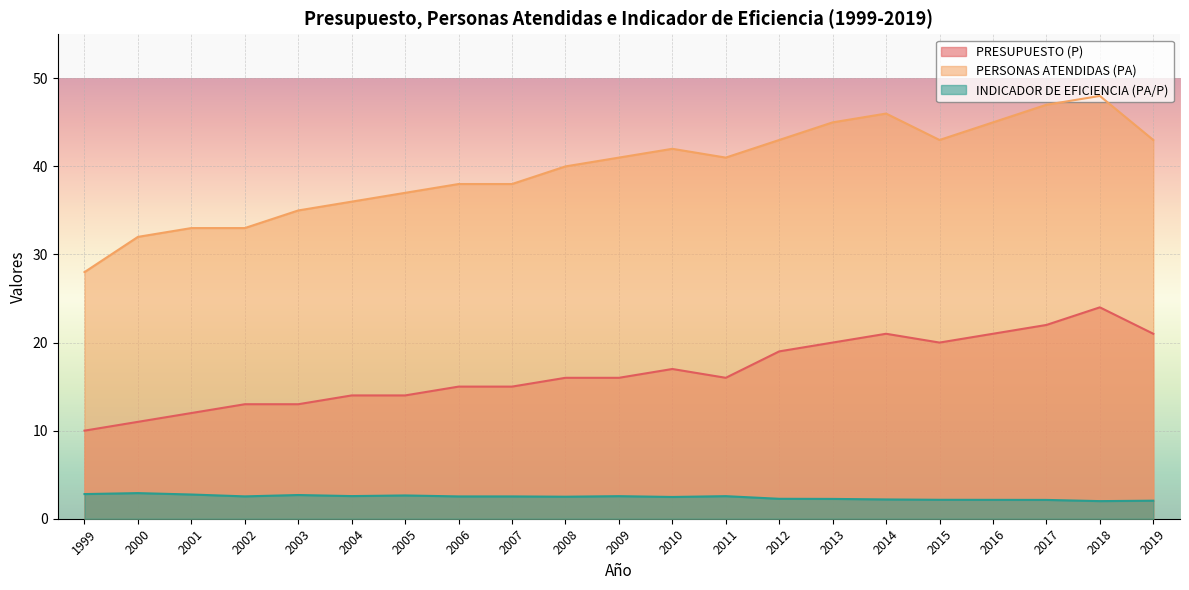

Is it true that PRESUPUESTO (P) equals 15.0 at 2007?

True